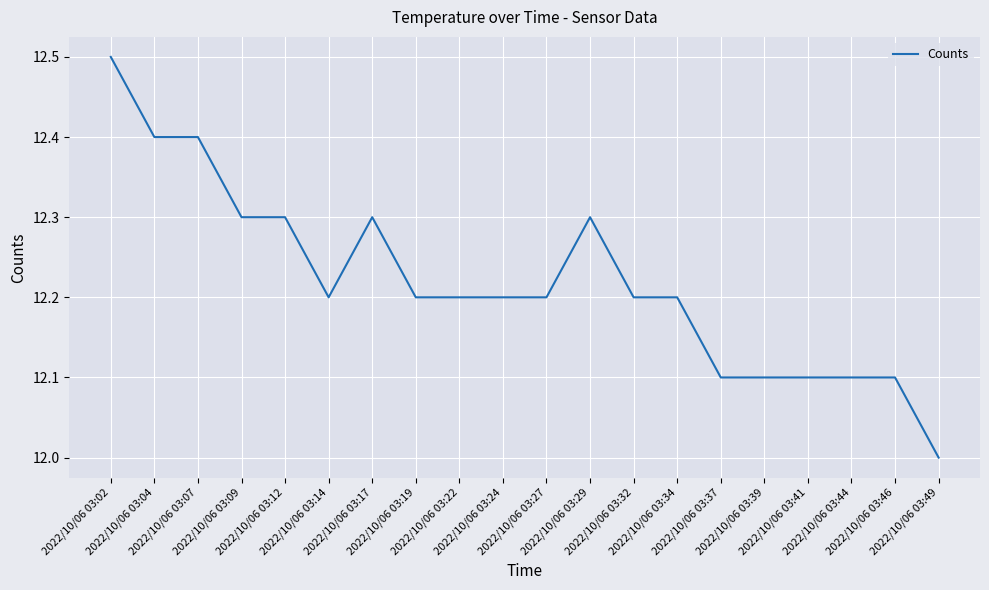

What is the difference between the maximum and minimum values?

0.5